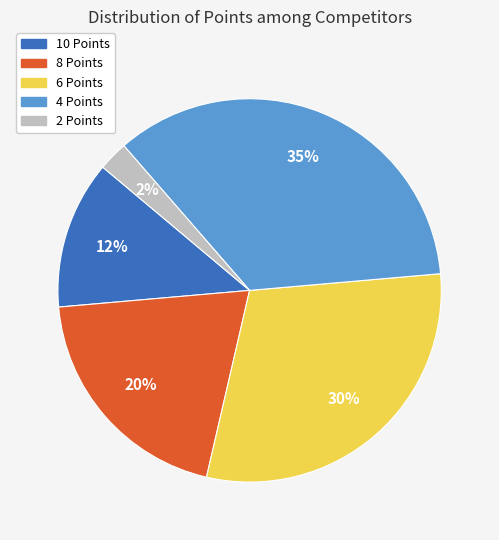

To the nearest percent, what is the difference between the 4 Points and 8 Points slice percentages?

15%